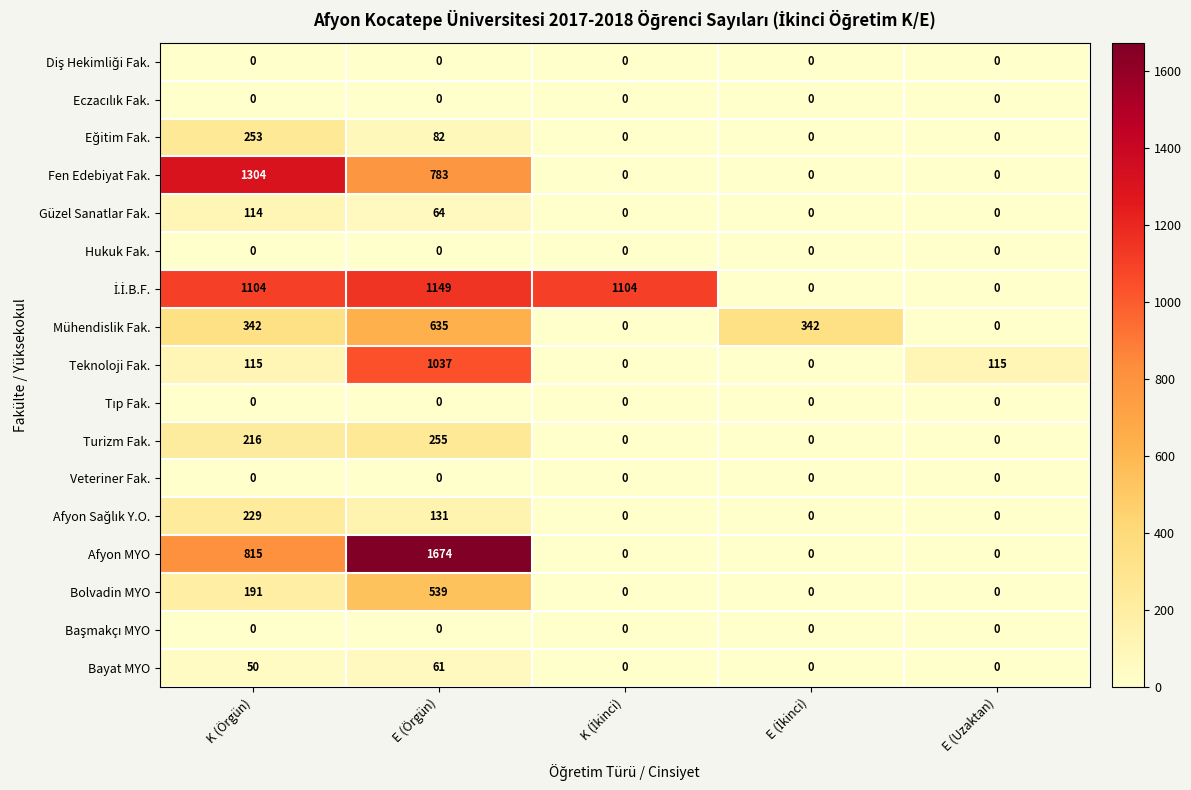

Which series has the largest range (max minus min)?

Afyon MYO